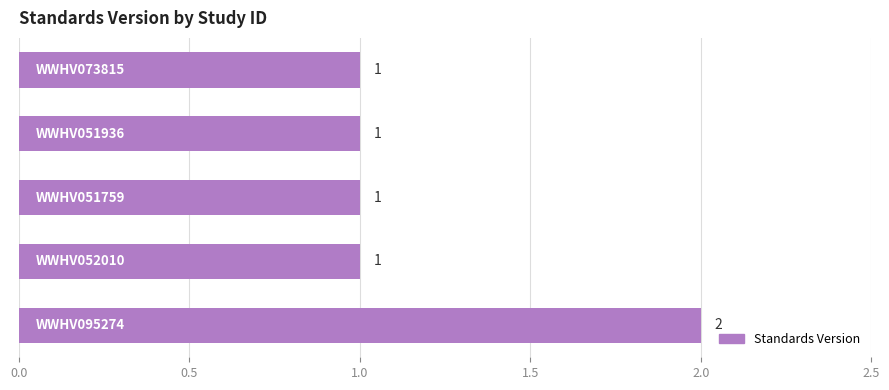

How many values are between 1 and 2?

5